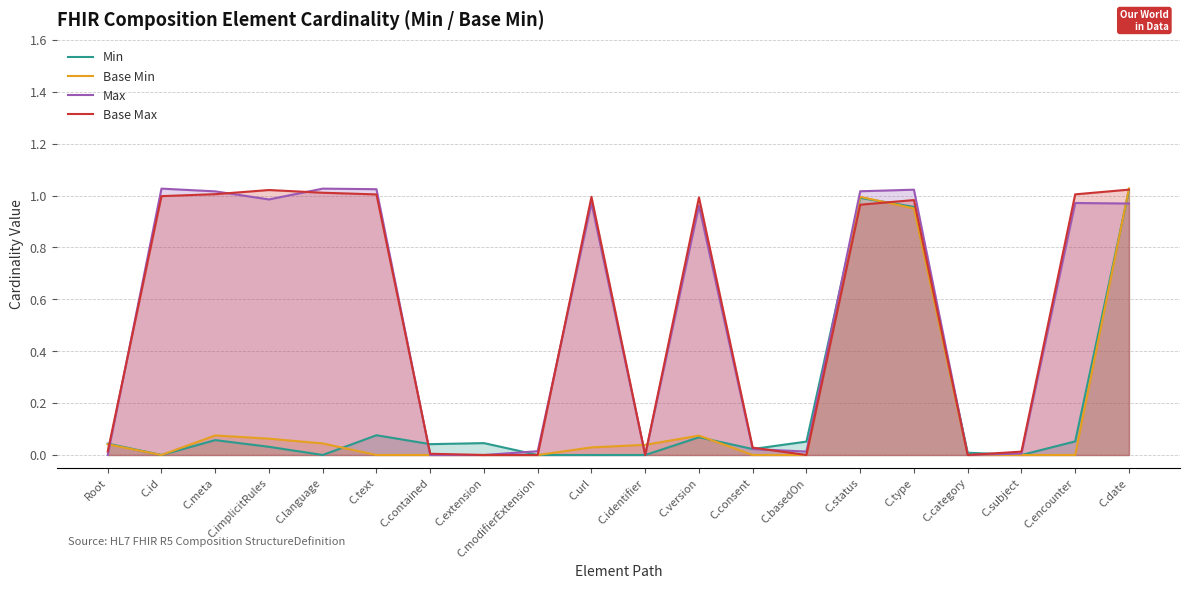

What is the difference between the maximum and minimum values in the Base Max series?

1.0